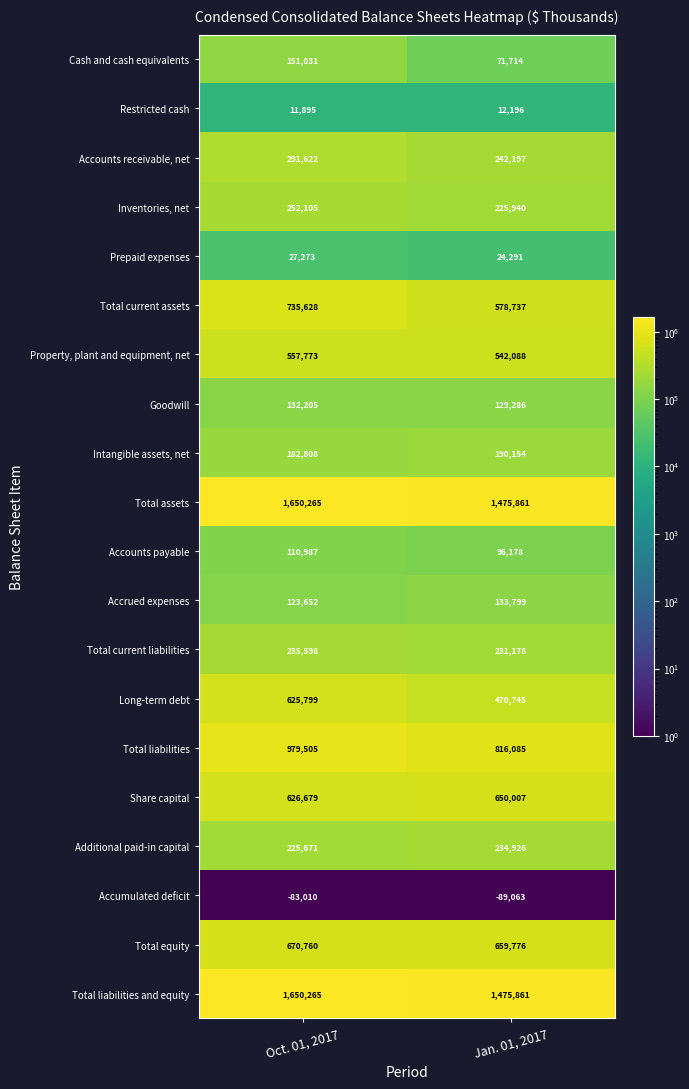

What is the total value across all series at Oct. 01, 2017?

9158511